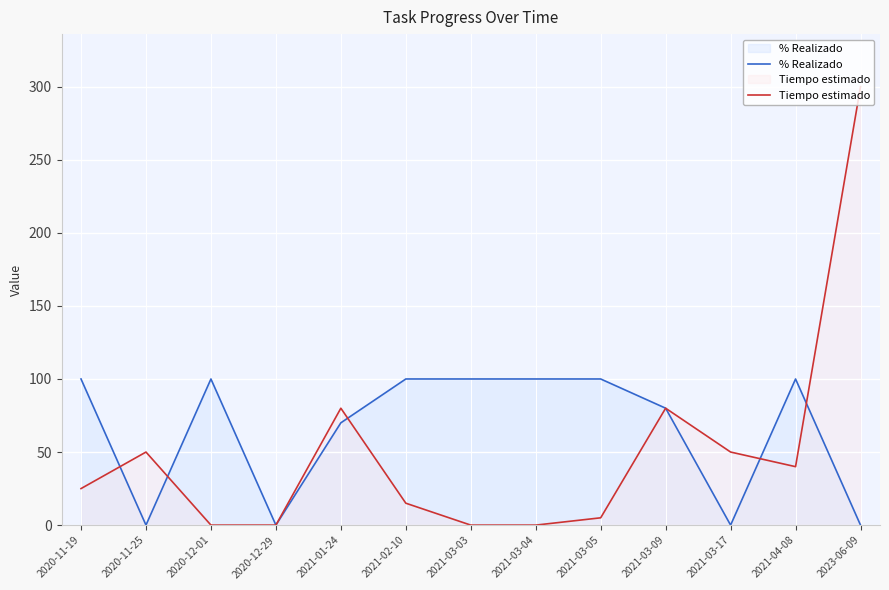

In % Realizado, how many points are higher than both neighbors (excluding endpoints)?

2